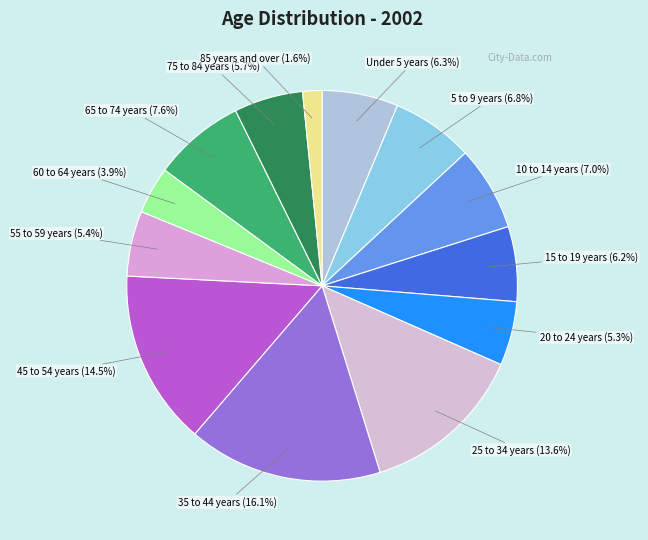

Does any single category account for the majority?

No